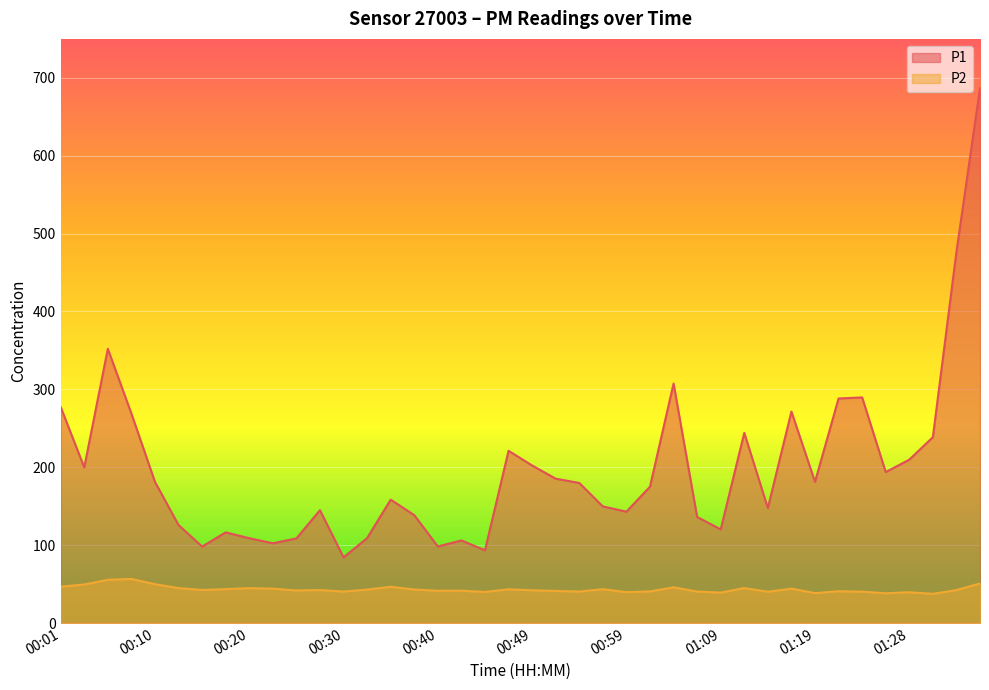

At which category does P1 reach its first local peak?

00:05